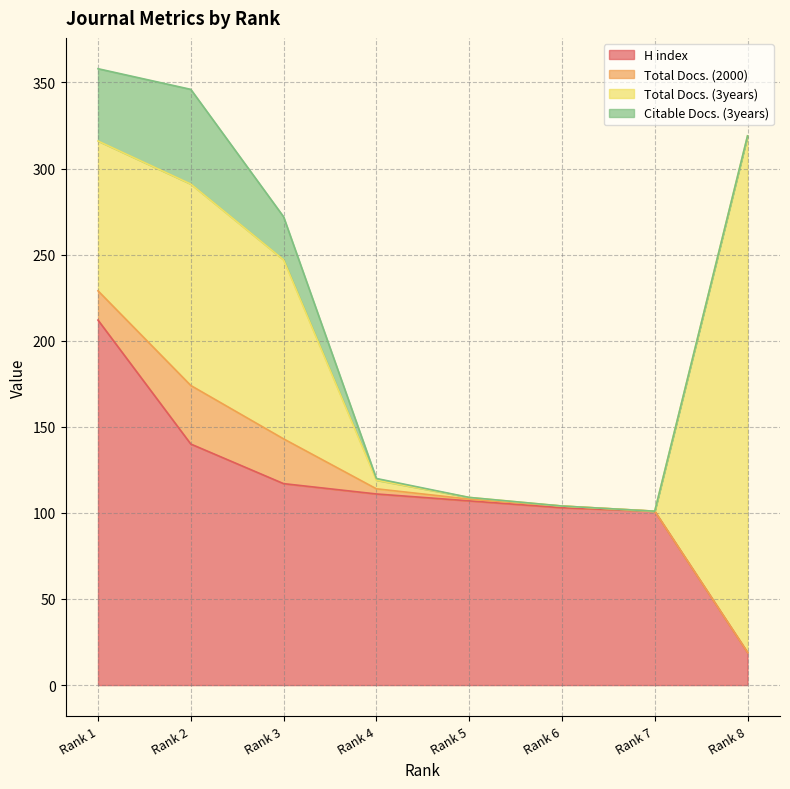

Which category has the highest value in the H index series?

Rank 1